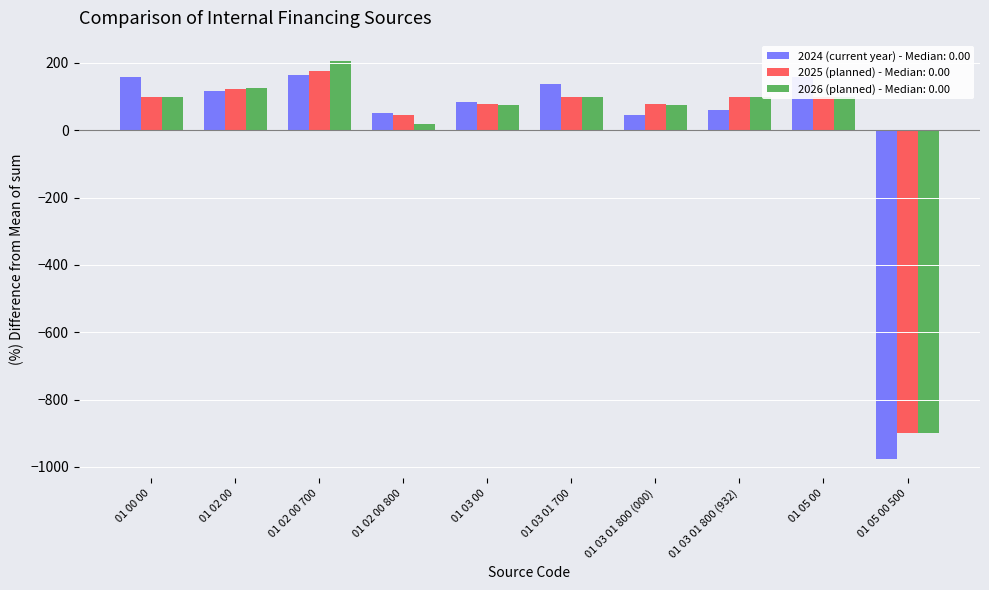

What position from the right is 01 05 00 500?

1